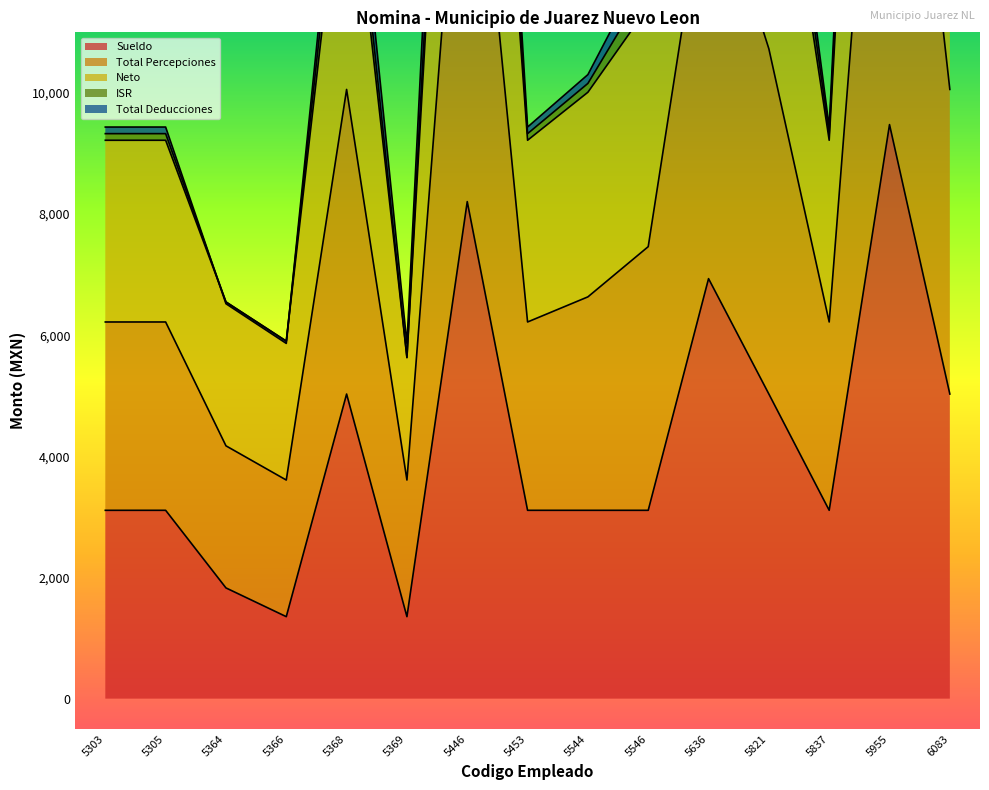

After their last crossing, which series has the higher values: Neto or Total Percepciones?

Total Percepciones